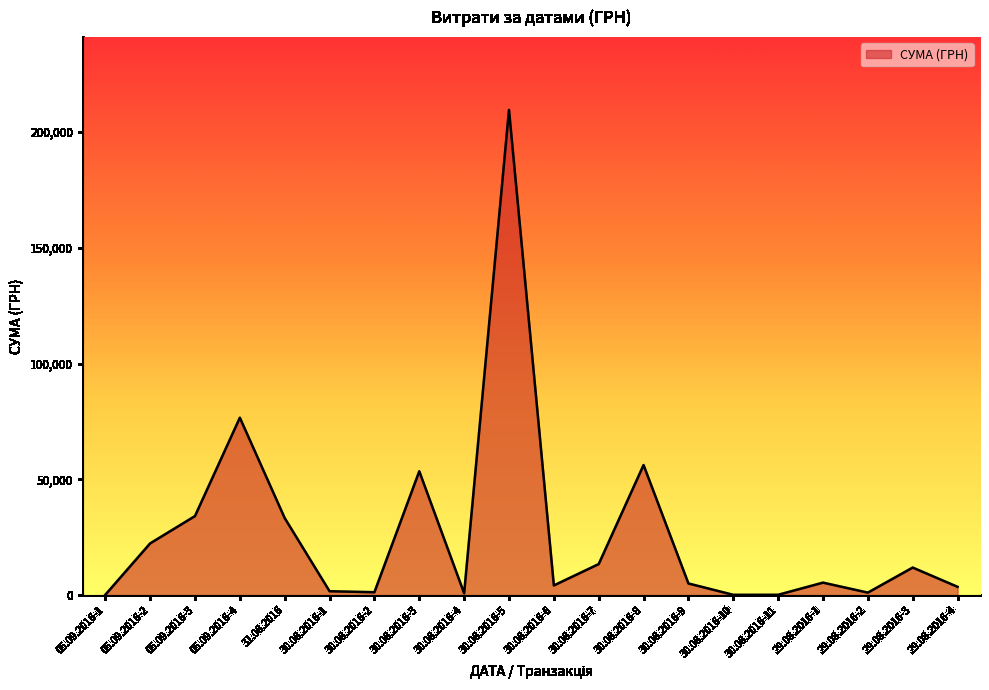

What is the greatest value displayed?

209531.6